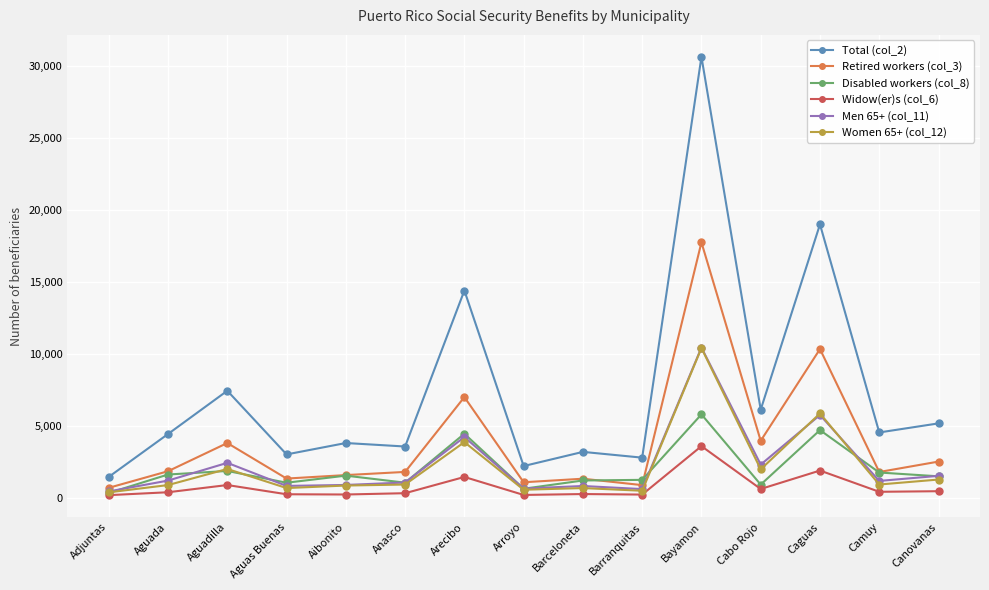

True or false: Total (col_2) and Disabled workers (col_8) intersect in this chart.

False